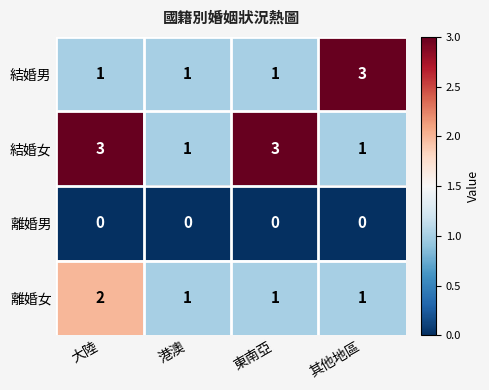

Between 大陸 and 東南亞, which series saw the biggest shift?

離婚女